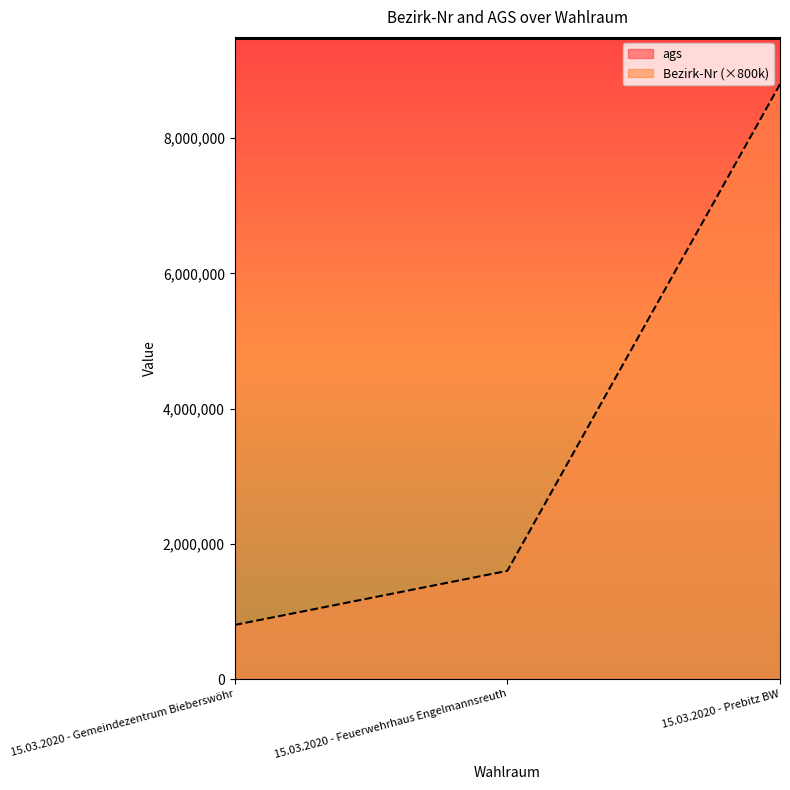

What is the ratio of the value at 15.03.2020 - Feuerwehrhaus Engelmannsreuth to the value at 15.03.2020 - Gemeindezentrum Bieberswöhr?

2.0